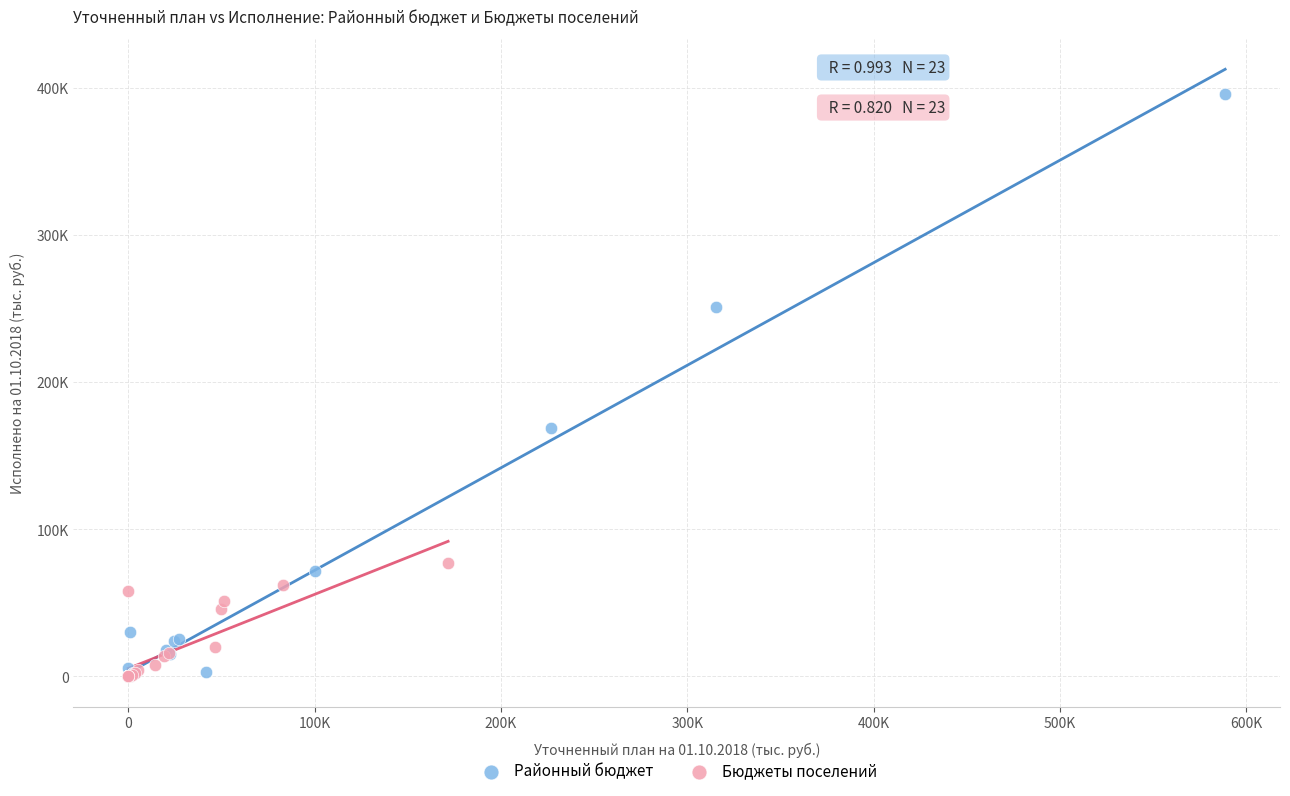

What are all the series names shown in the legend?

Районный бюджет, Бюджеты поселений